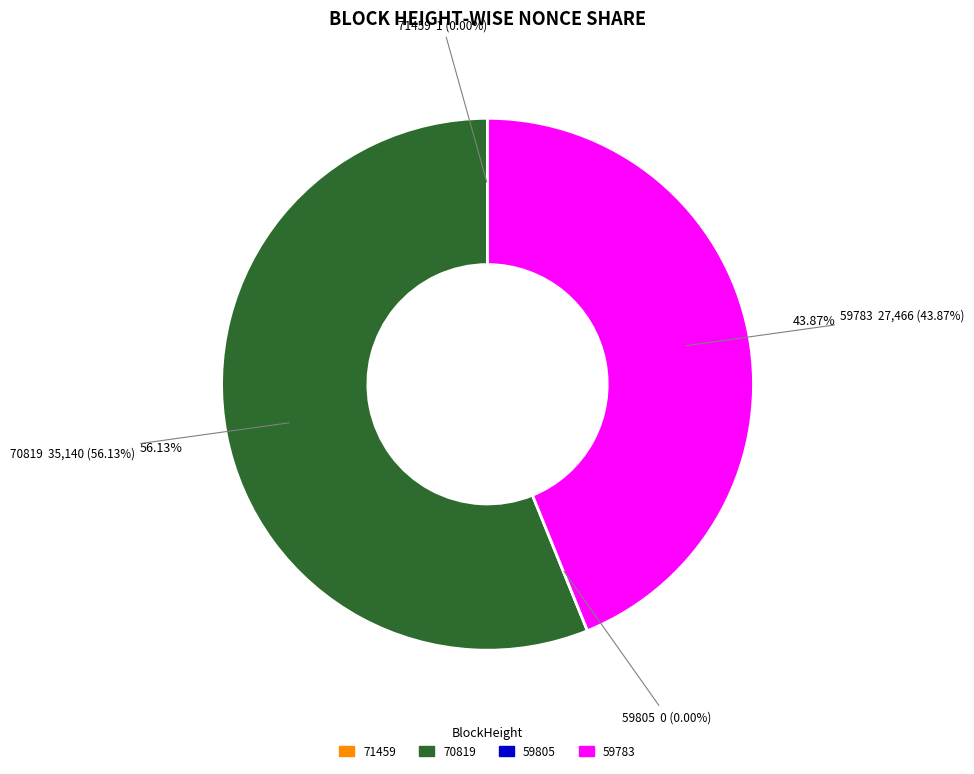

What is the majority slice?

70819